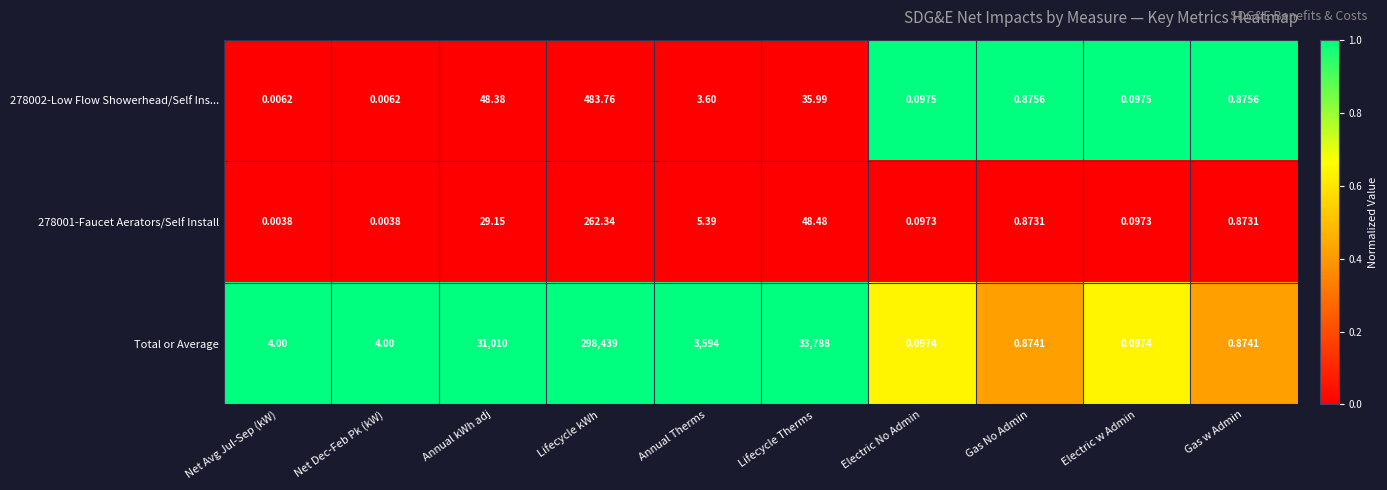

Which category has the highest value in the 278001-Faucet Aerators/Self Install series?

Lifecycle kWh